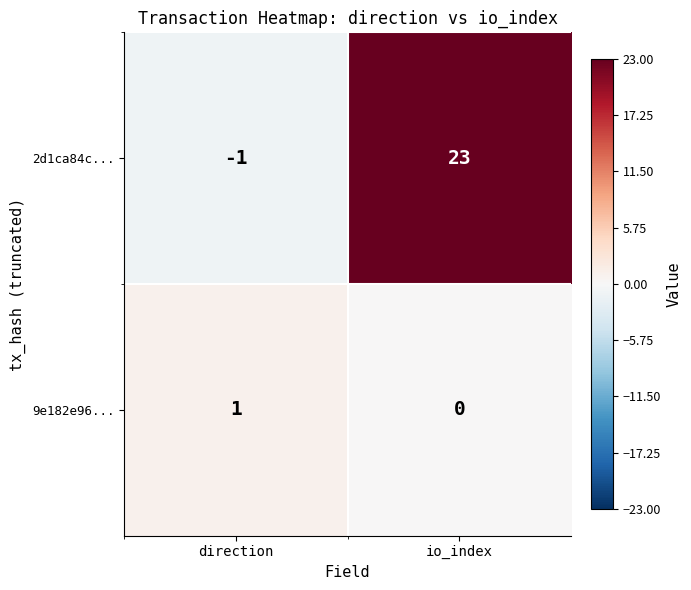

Which series has the largest total across all categories?

2d1ca84c...